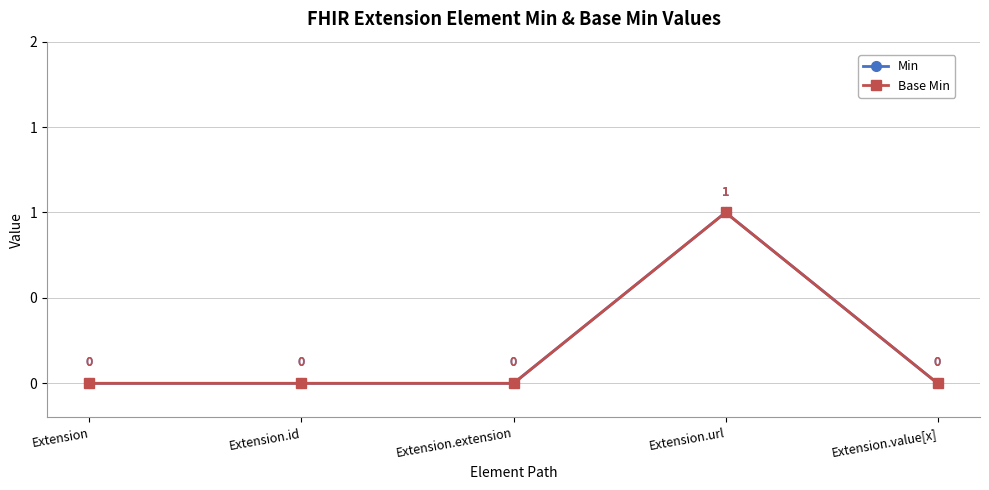

At Extension, list the series in order from smallest to largest.

Min, Base Min